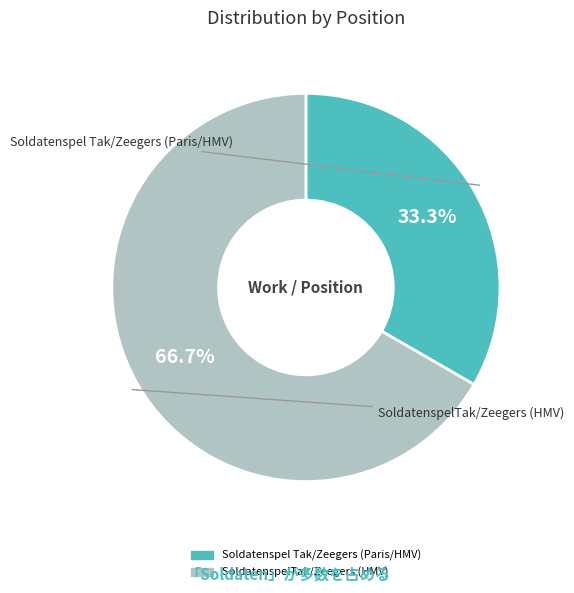

Which category accounts for the majority?

SoldatenspelTak/Zeegers (HMV)